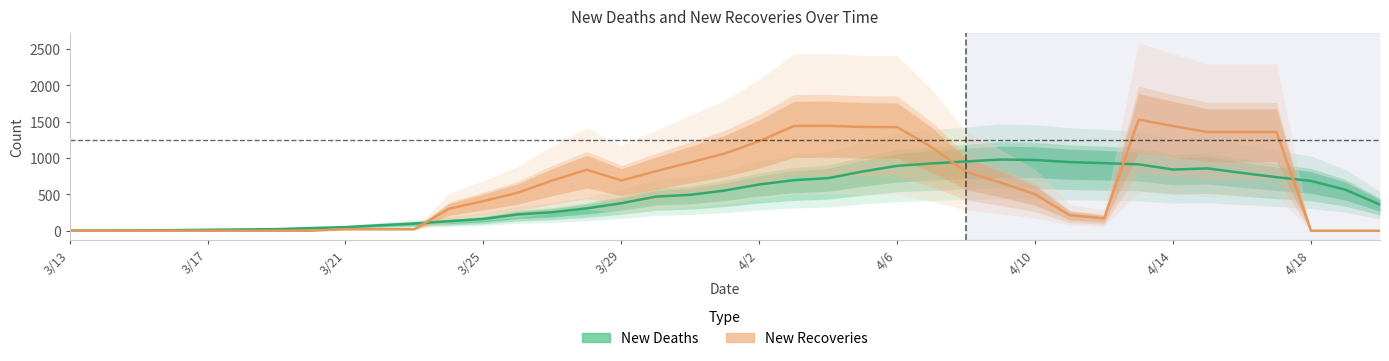

True or false: New Recoveries has a value of 662.2 at 27.

True